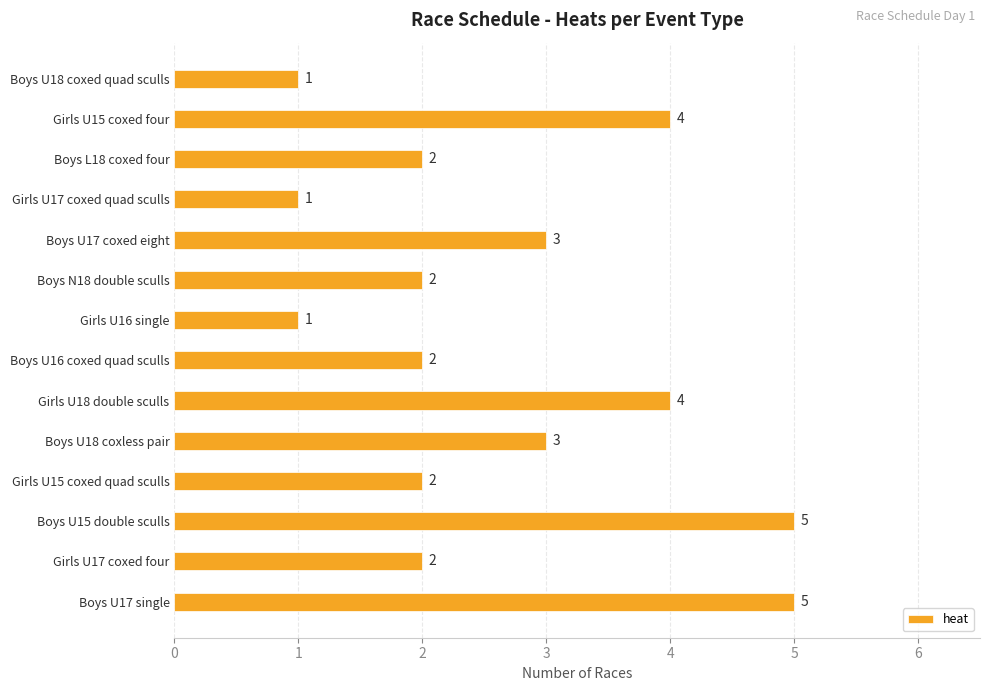

What is the greatest value displayed?

5